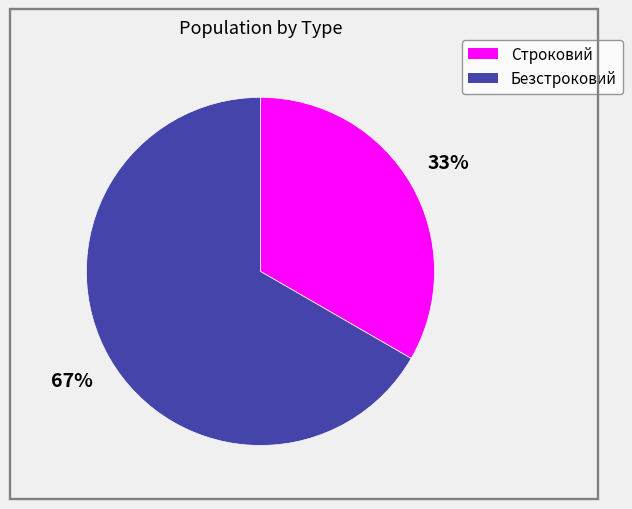

The Безстроковий slice represents 67% of the pie. True or false?

True